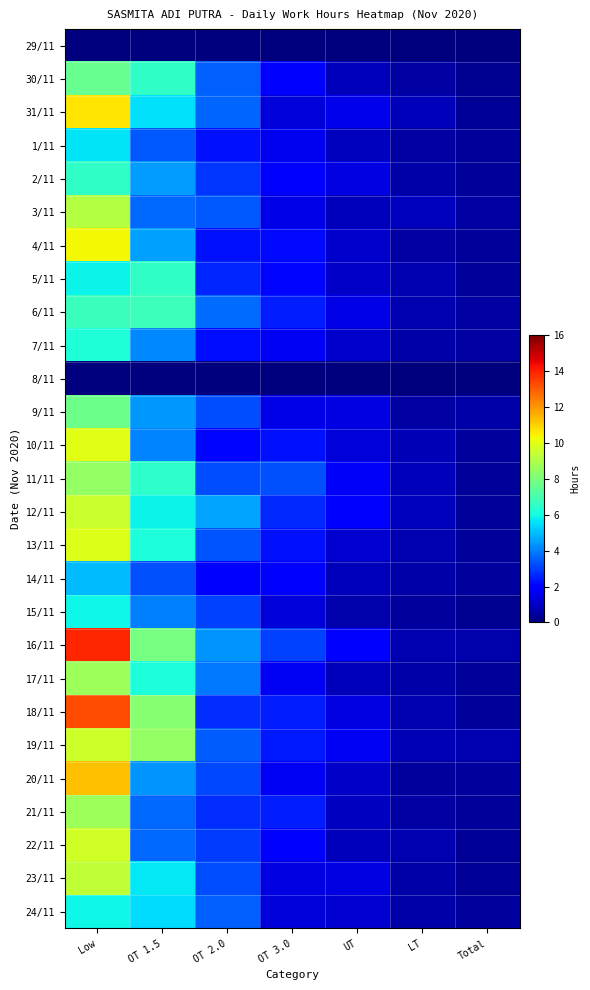

At which category does the chart reach its peak across all series?

Low